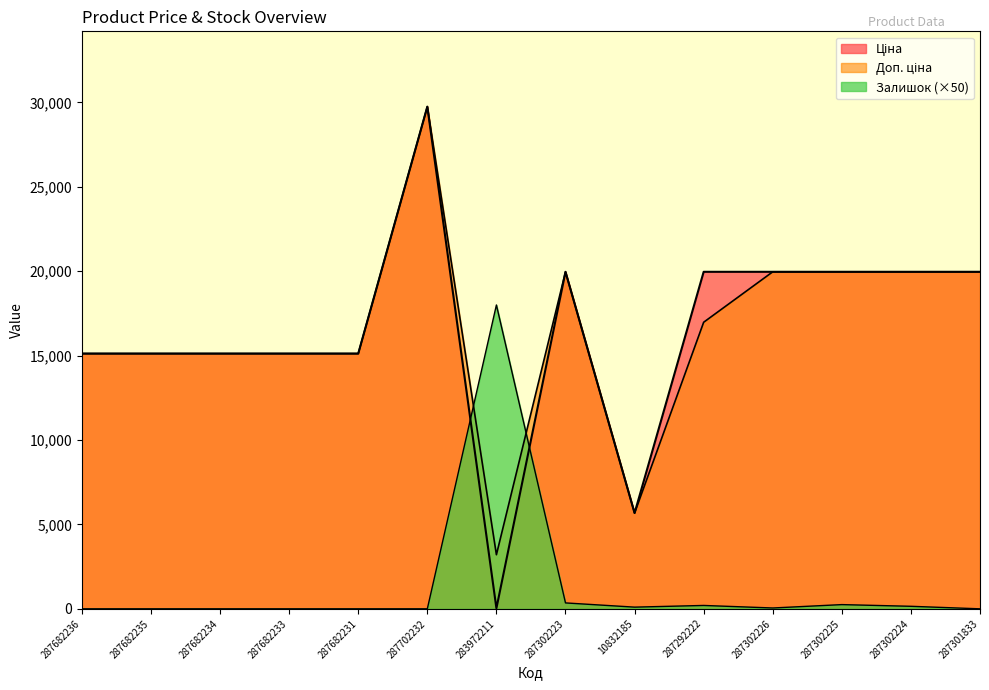

True or false: Доп. ціна has more than 0 interior local peaks.

True